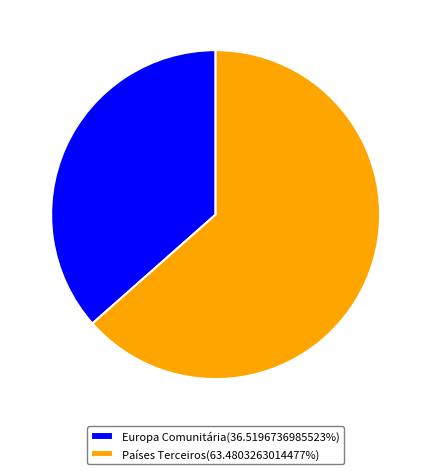

Does Europa Comunitária account for over 50% of the chart?

No